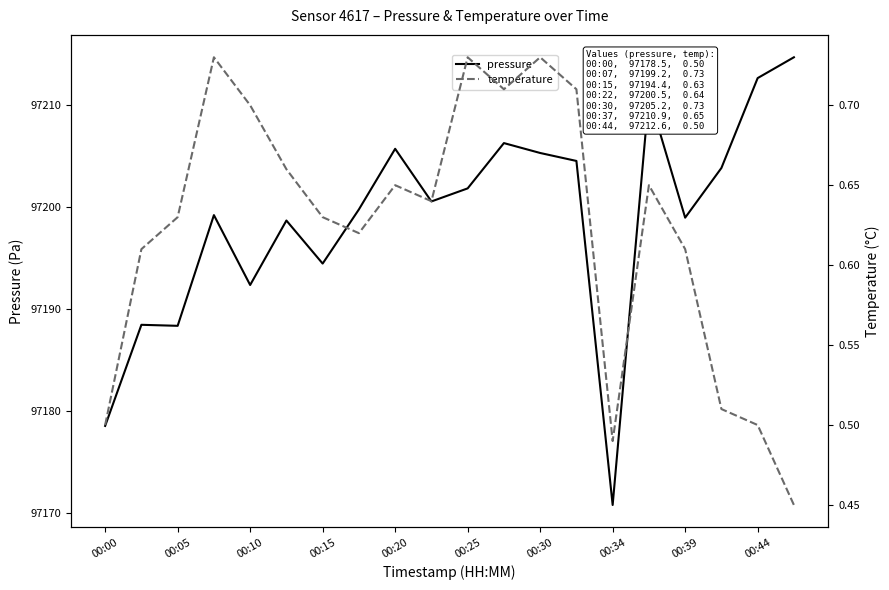

How many temperature values are between 0 and 1?

20